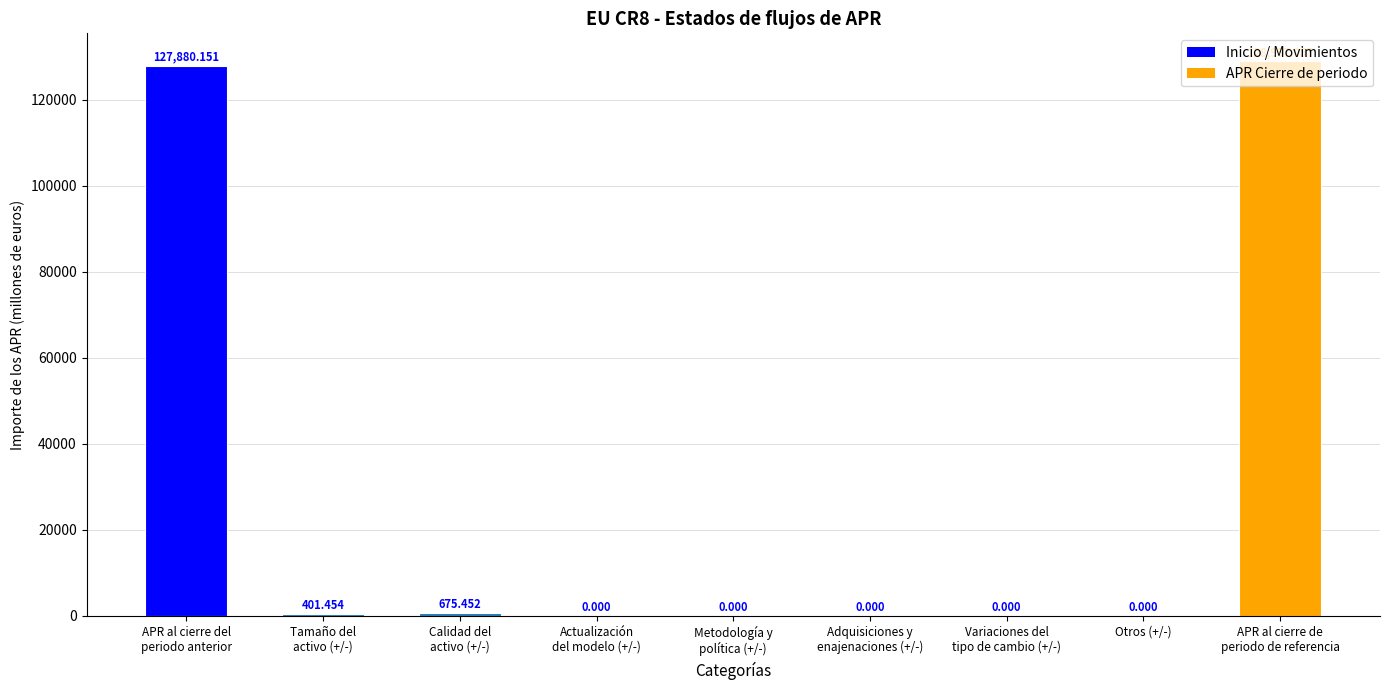

Does the chart contain stacked bars?

No